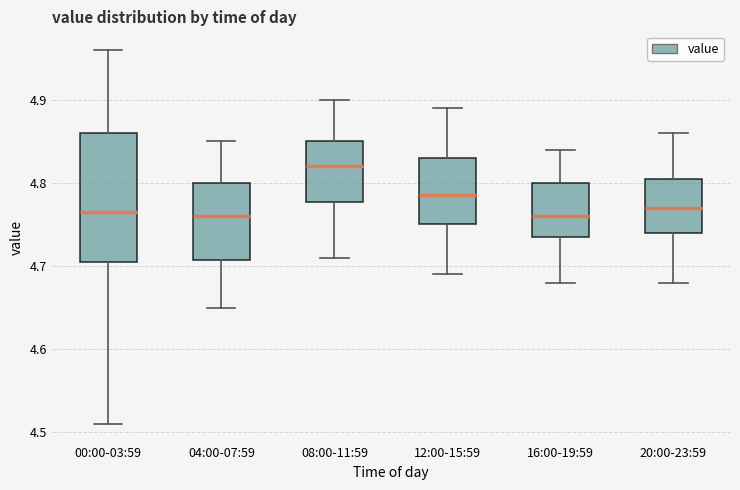

Where does the median line of the box for 00:00-03:59 sit on the y-axis? The values are not printed on the chart, so give them approximately, as read against the axis.

4.77